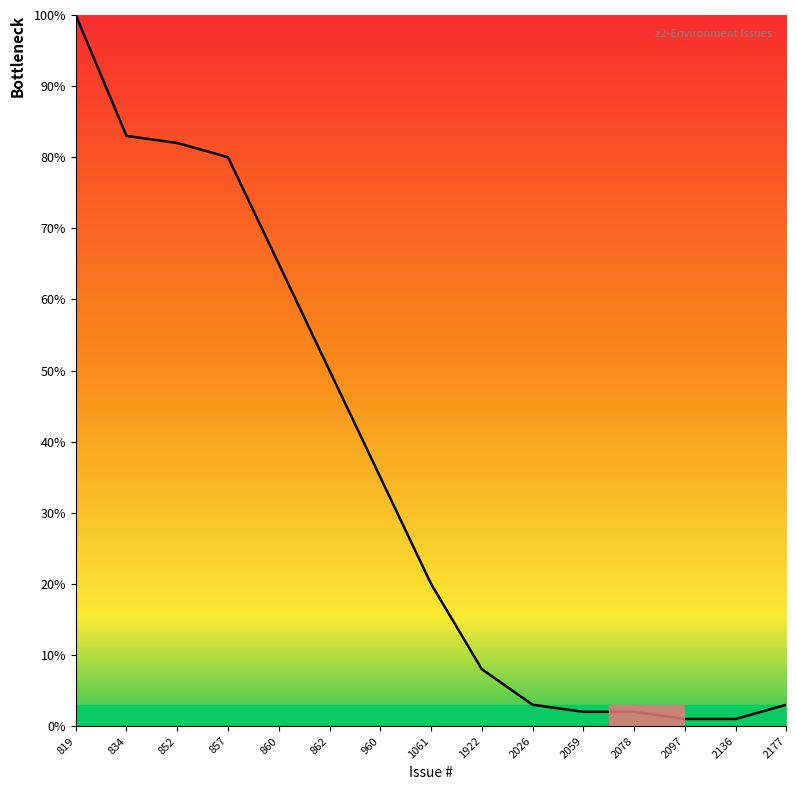

At which label does the data first exceed 20?

819